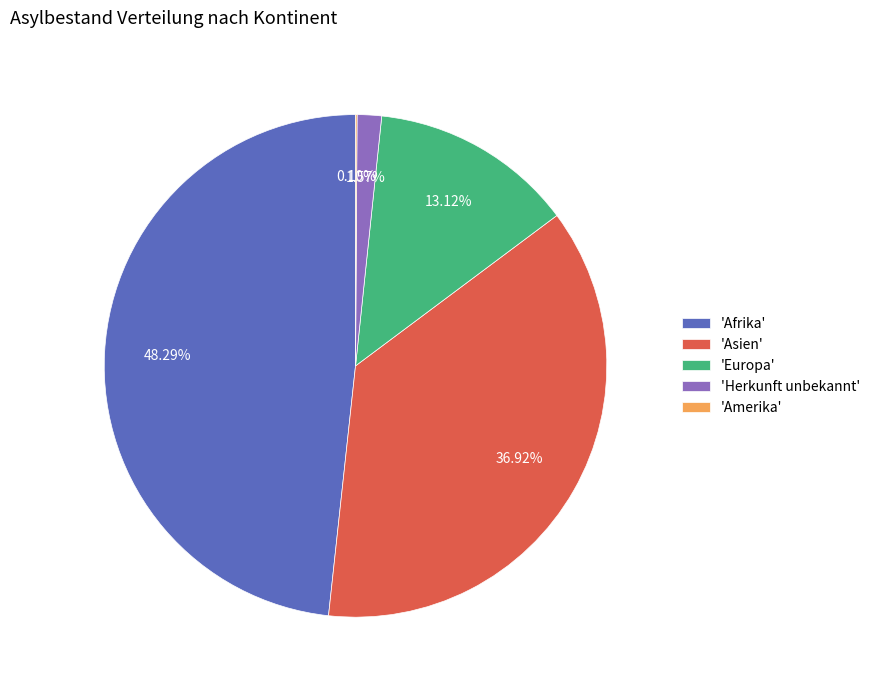

Between 'Asien' and 'Herkunft unbekannt', which is larger?

'Asien'